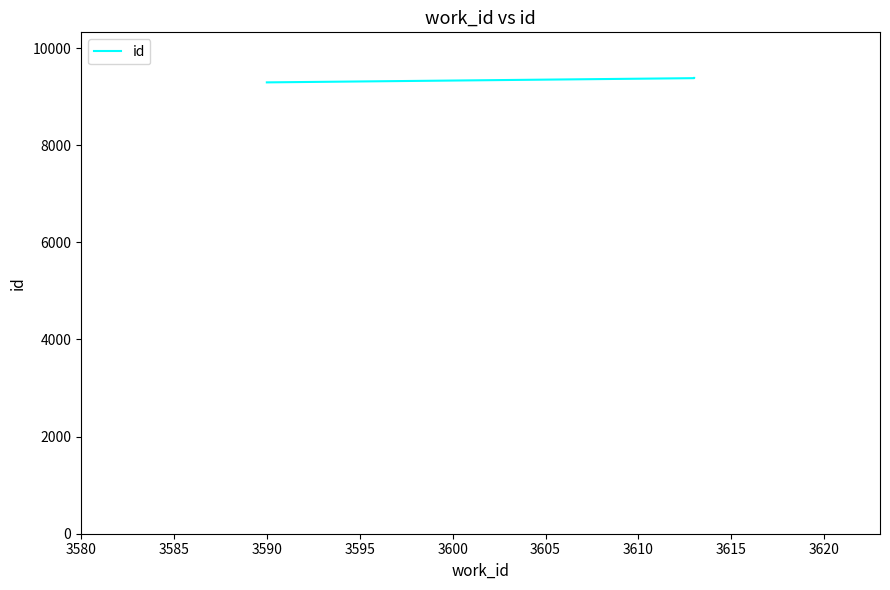

Count the number of values greater than 9382.

1